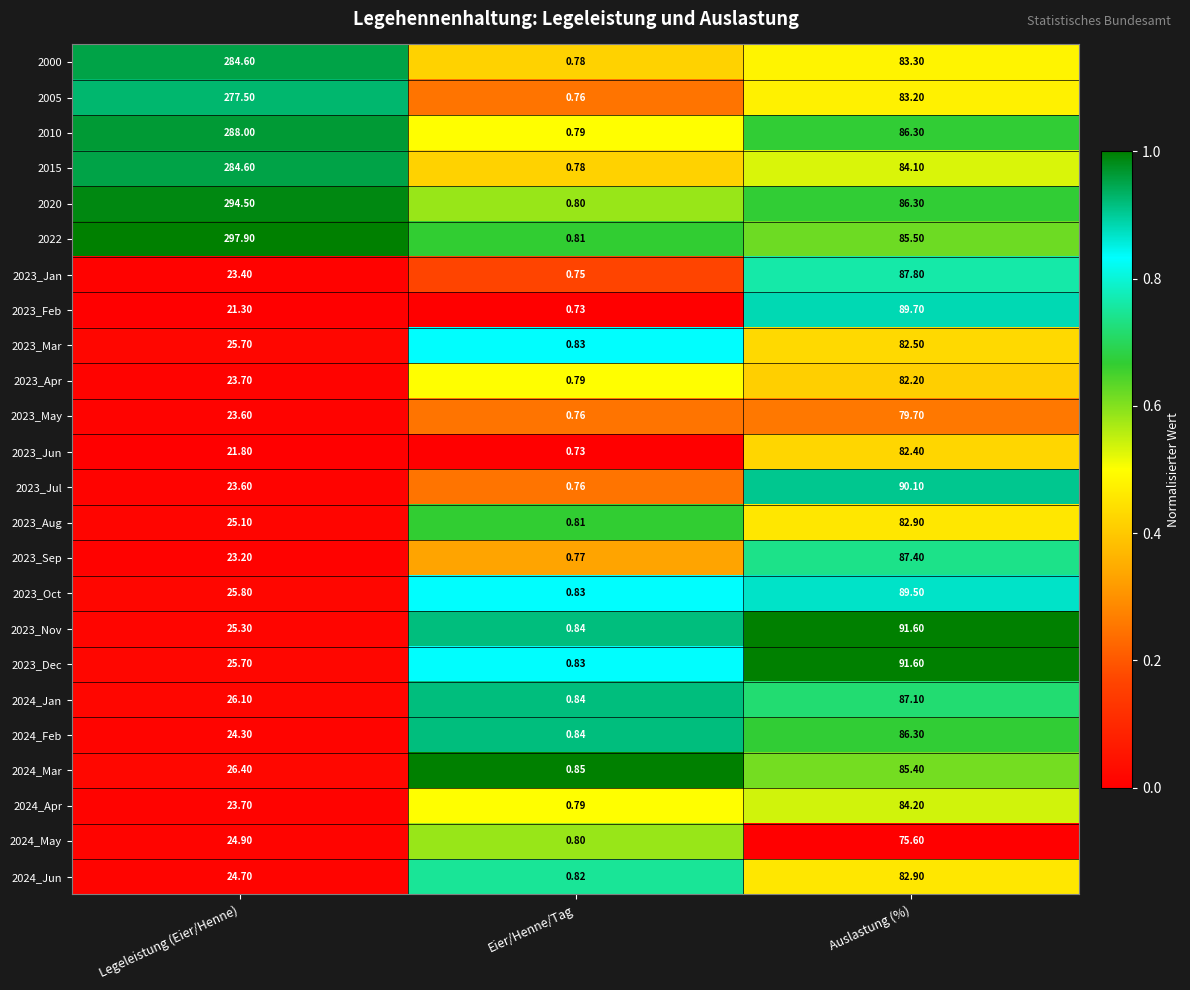

Which label corresponds to the largest value in the chart?

Legeleistung (Eier/Henne)